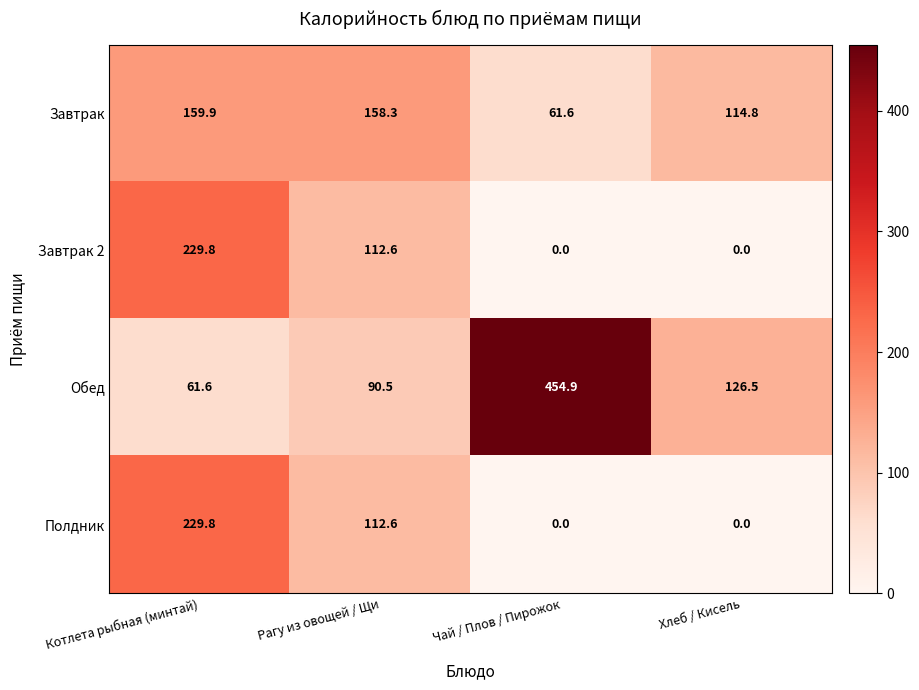

How many values in the Завтрак 2 series are below 112?

2